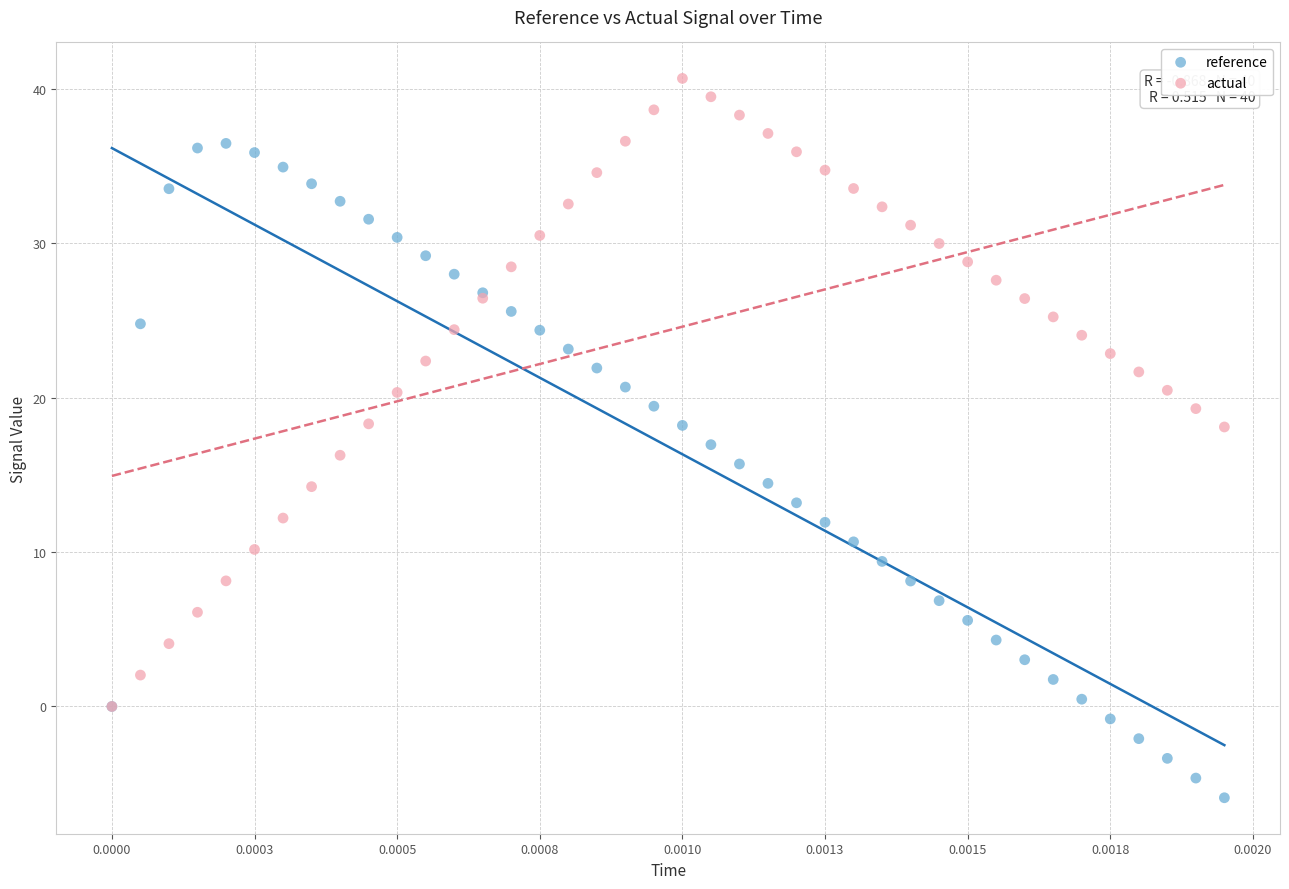

What are all the series names shown in the legend?

reference, actual